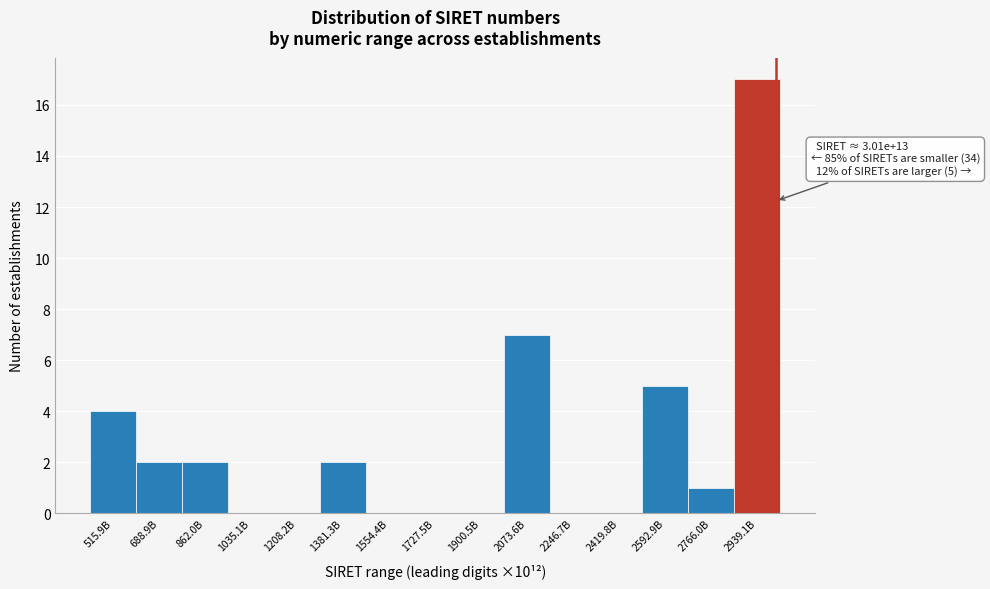

Reading left to right, extract all data points from this chart.

515.9B=4	688.9B=2	862.0B=2	1035.1B=0	1208.2B=0	1381.3B=2	1554.4B=0	1727.5B=0	1900.5B=0	2073.6B=7	2246.7B=0	2419.8B=0	2592.9B=5	2766.0B=1	2939.1B=17